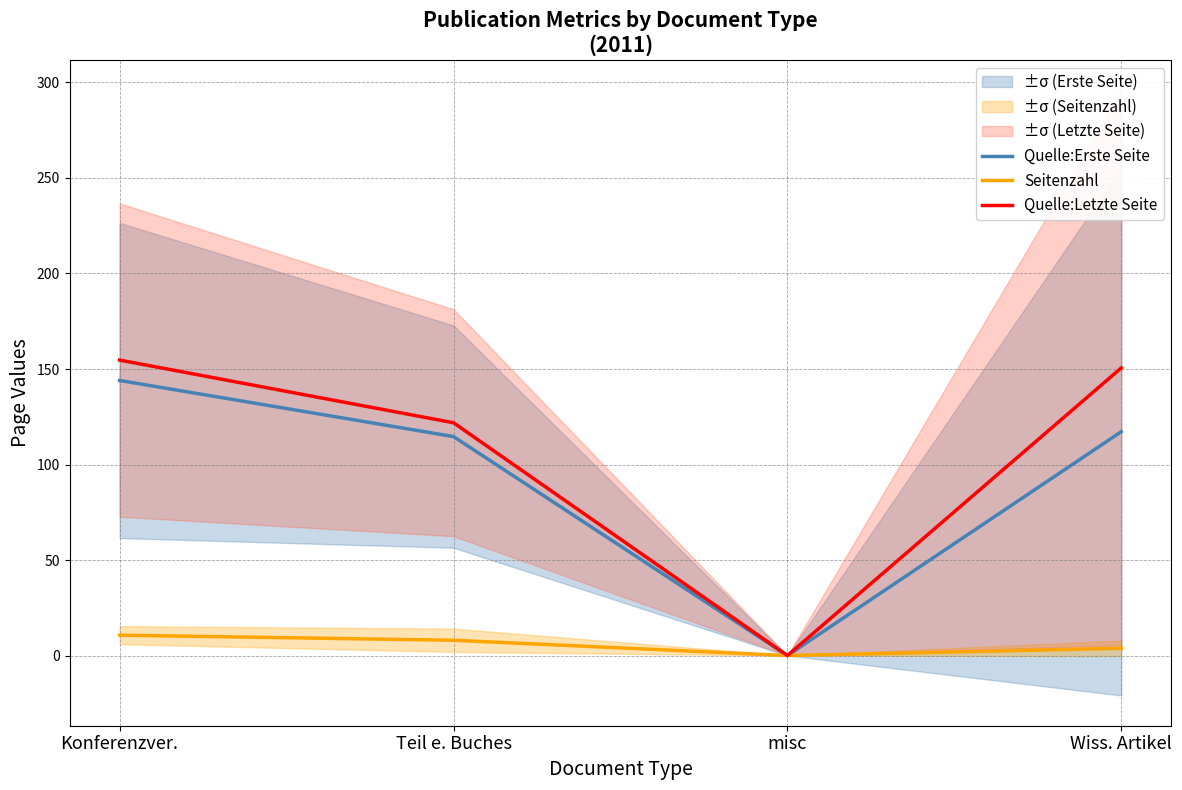

True or false: Seitenzahl and Quelle:Letzte Seite intersect in this chart.

False